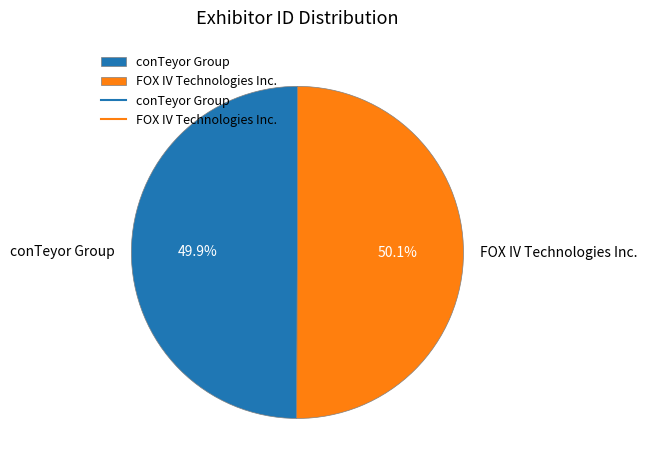

Does any single category account for the majority?

Yes